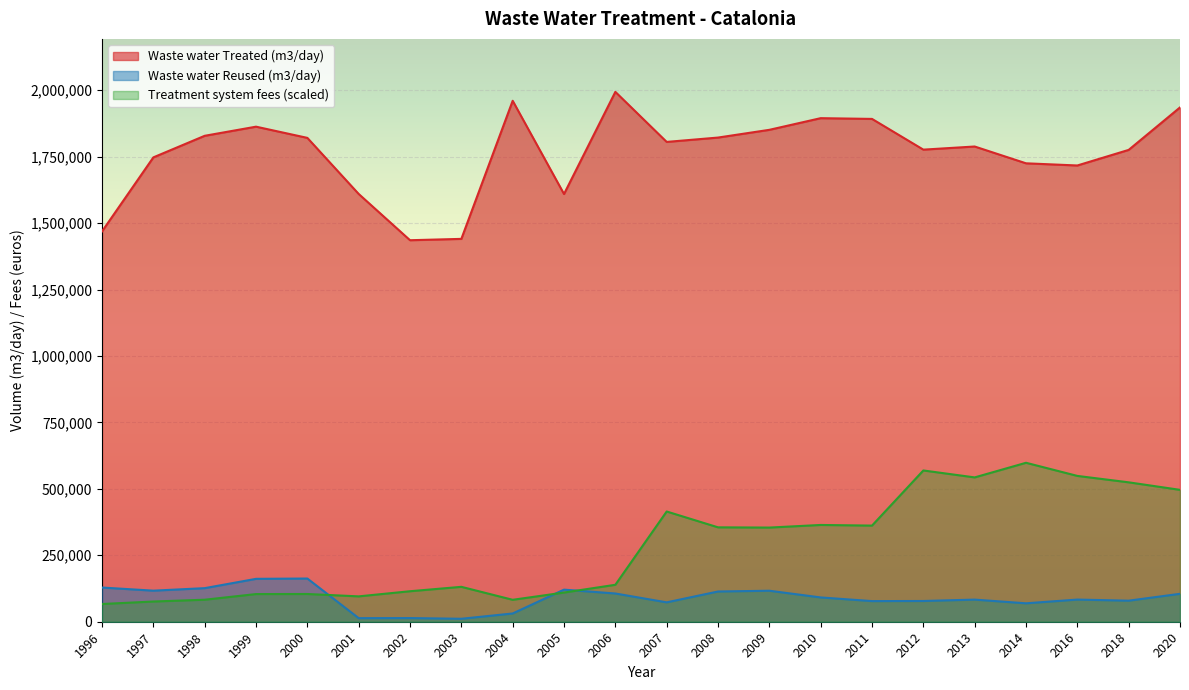

How many lines are shown in the chart?

3